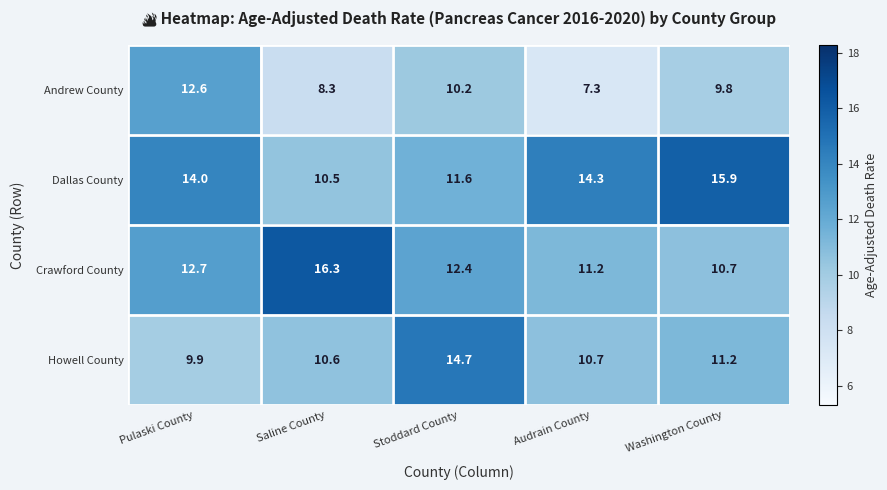

Which series has the largest total across all categories?

Dallas County